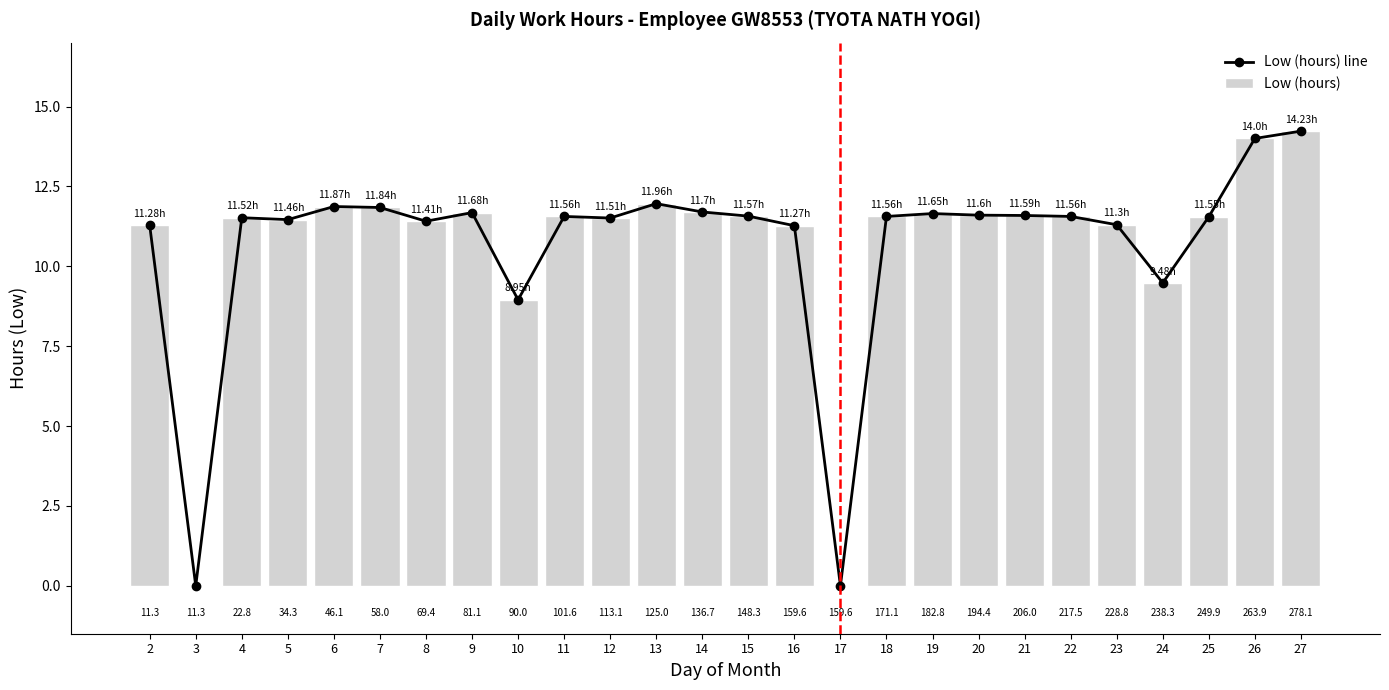

What is the total value across all series at 25?

23.1